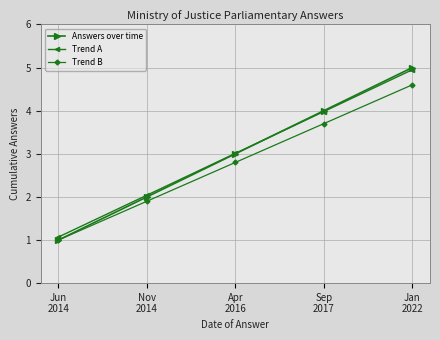

Where is Answers over time nearest to the value 3?

Apr
2016